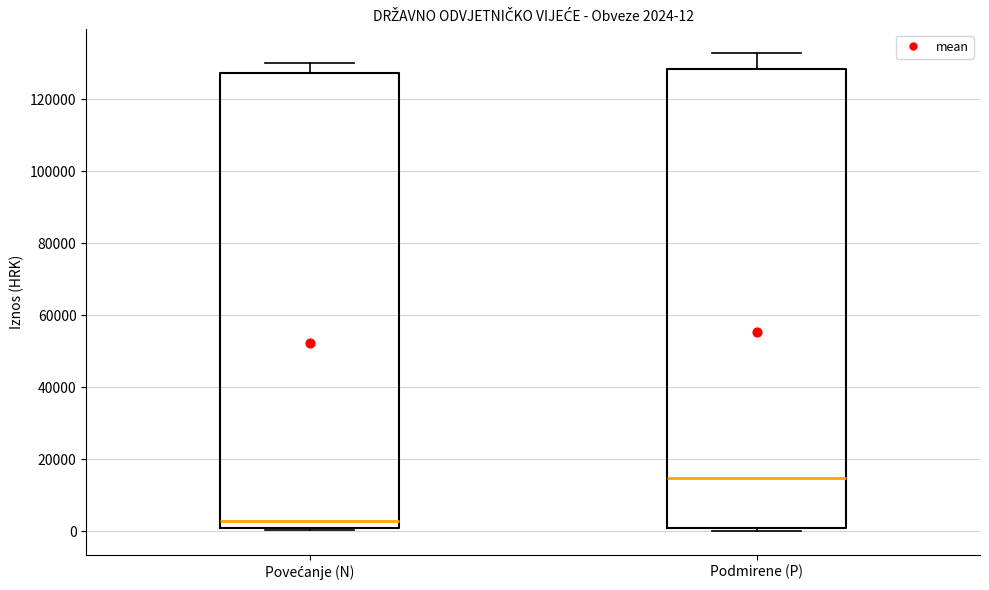

Which box's median line is the lowest?

Povećanje (N)